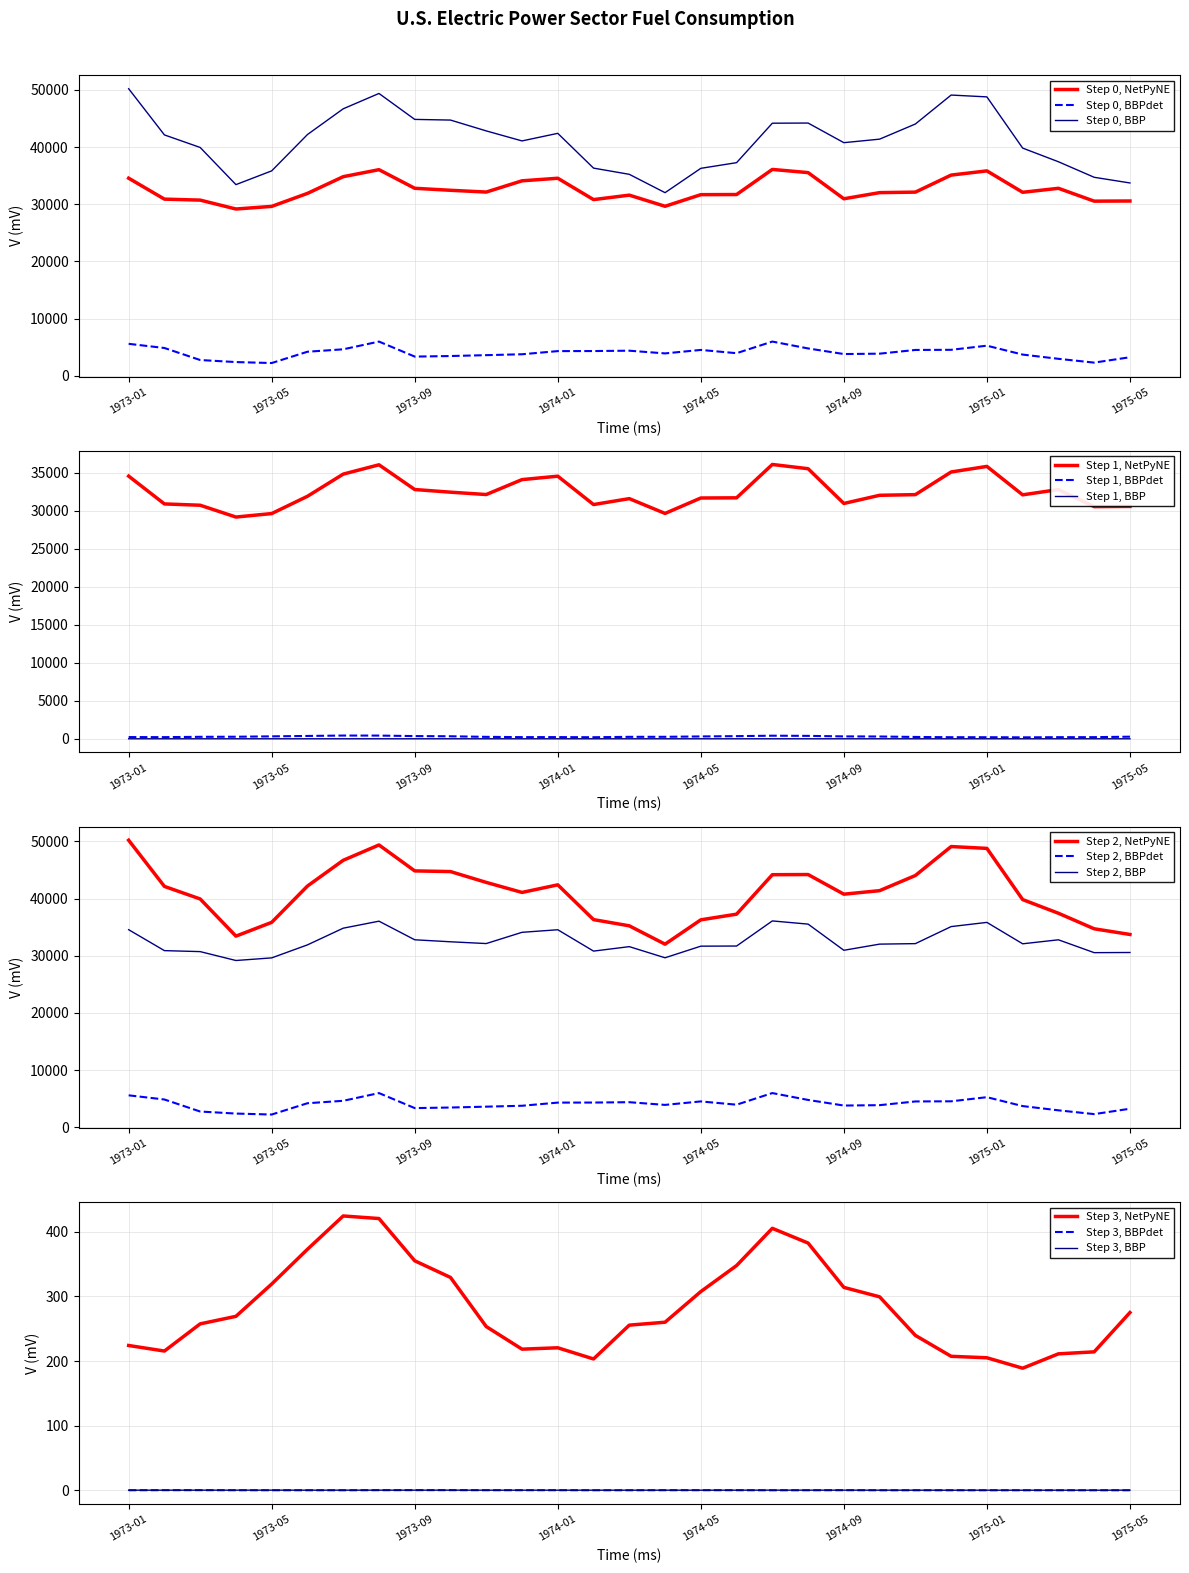

True or false: Step 1, BBP and Step 1, NetPyNE cross at least once.

False